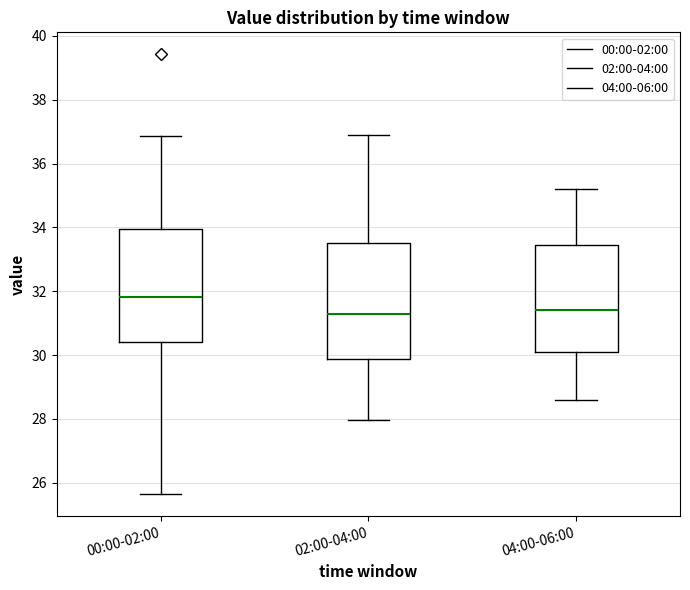

Reading left to right, read every box against the y-axis: the position of its median line, the range the box covers, and the ends of its whiskers. The values are not printed on the chart, so give them approximately, as read against the axis.

00:00-02:00: median 31.8, box 30.4 to 34.0, whiskers 25.6 to 36.8
02:00-04:00: median 31.4, box 29.8 to 33.6, whiskers 28.0 to 36.8
04:00-06:00: median 31.4, box 30.2 to 33.4, whiskers 28.6 to 35.2